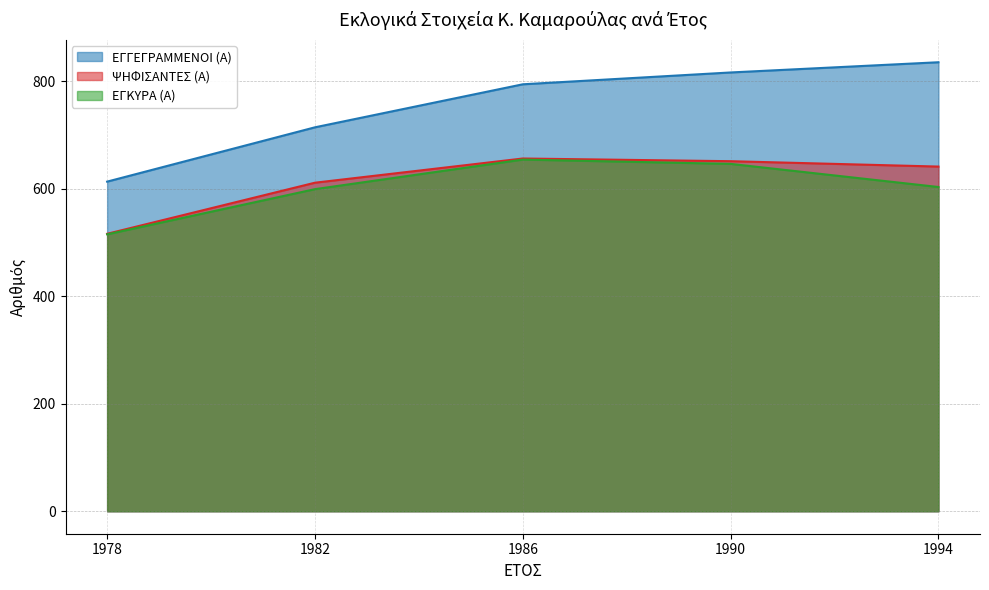

How many data points in ΕΓΚΥΡΑ (Α) are less than 603?

2